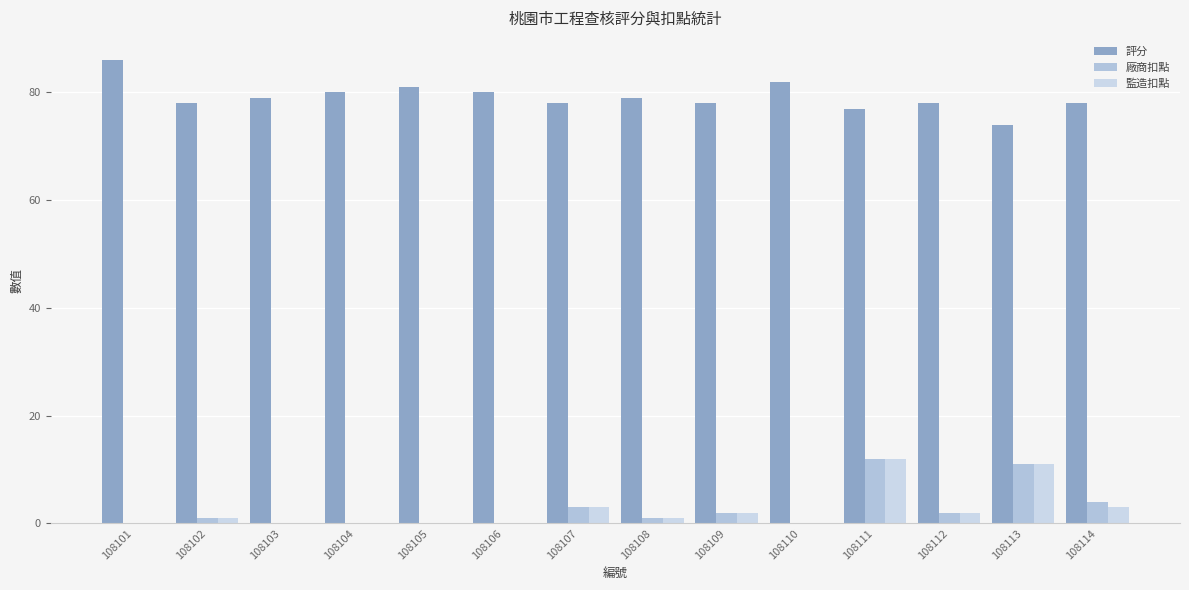

What is the maximum value shown in the chart?

86